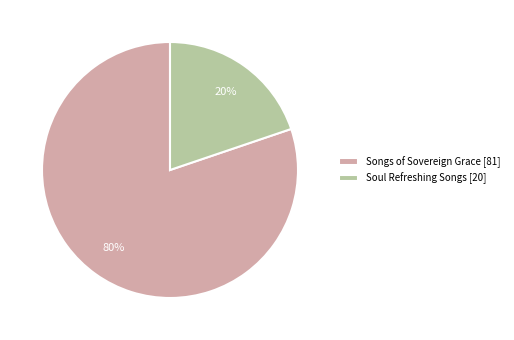

True or false: Songs of Sovereign Grace accounts for 74% of the total.

False